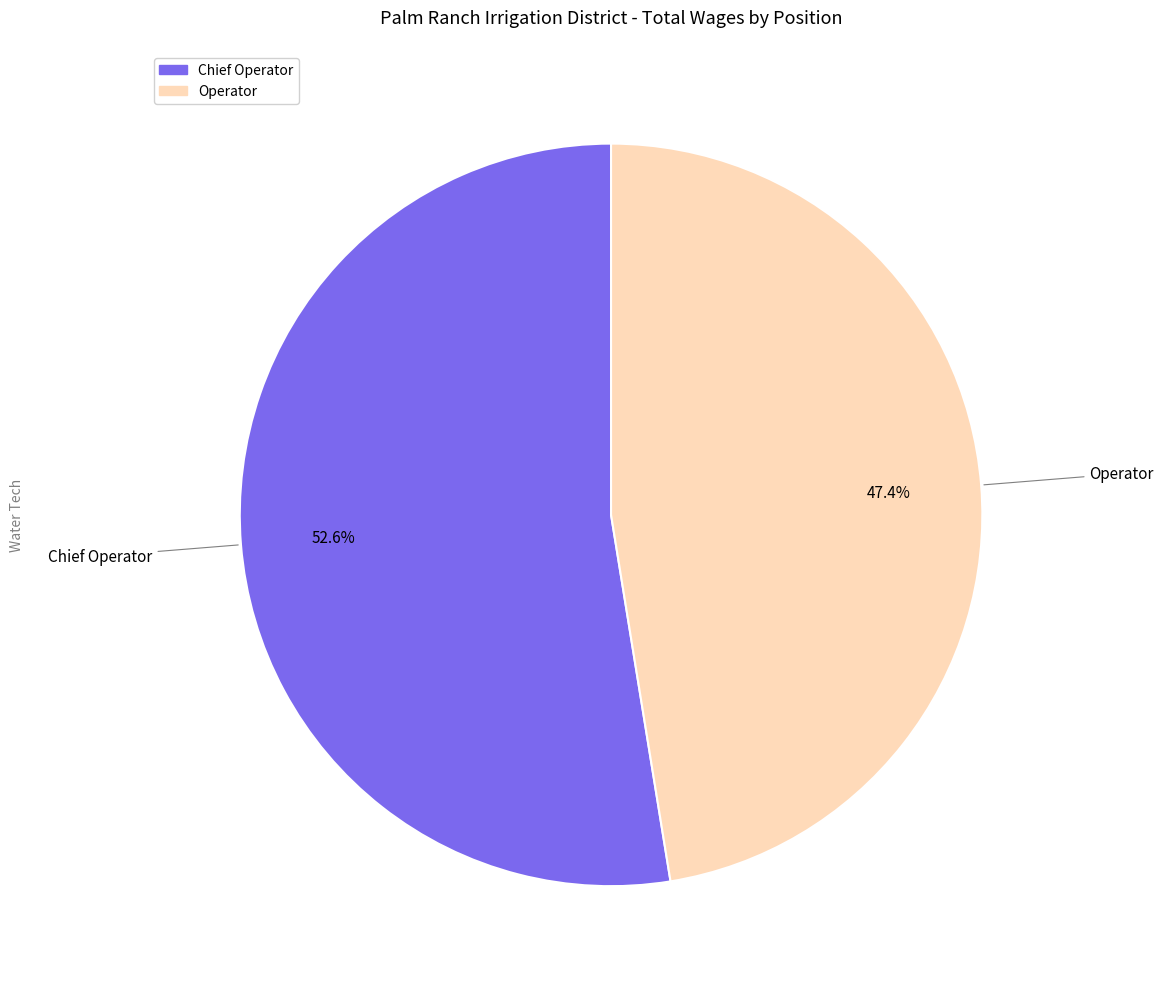

What is the largest slice in the pie chart?

Chief Operator